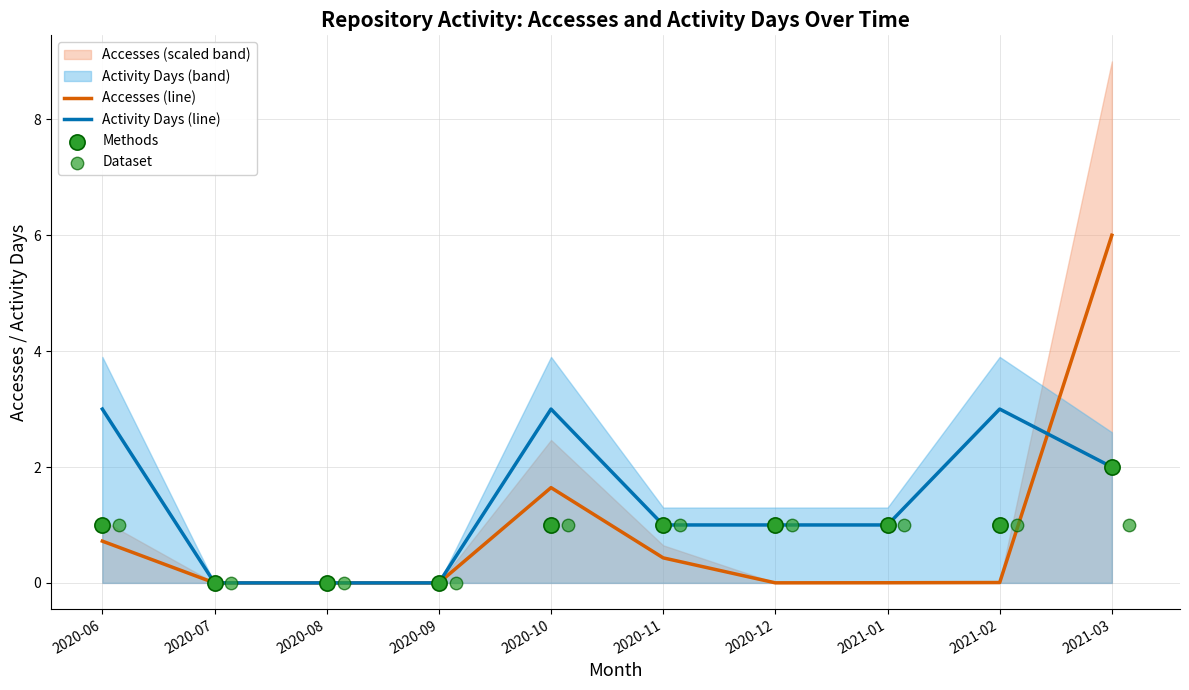

Is the value of Activity Days (line) at 2021-03 greater than the value of Accesses (line) at 2020-10?

Yes